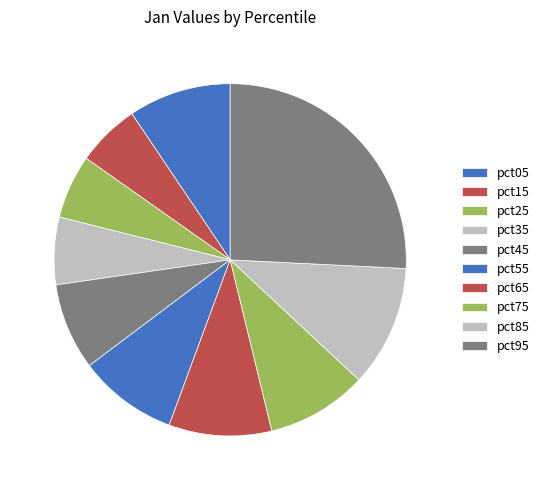

How many slices are in this pie chart?

10